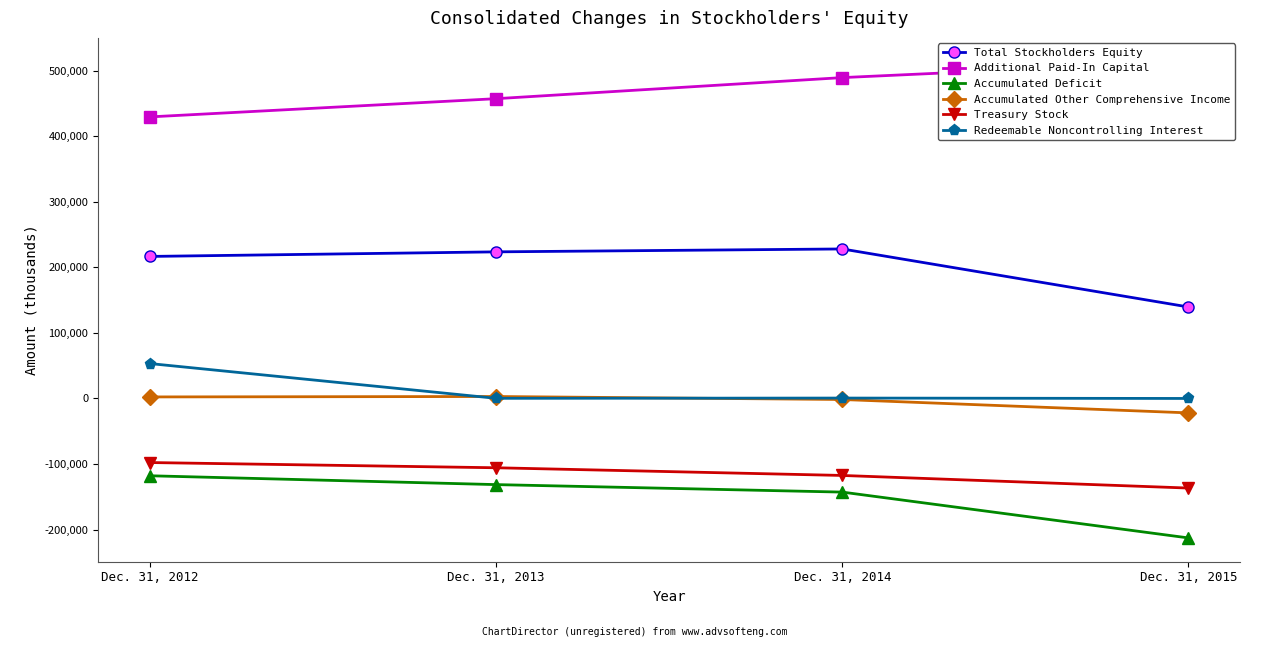

Which category has the lowest value in the Accumulated Other Comprehensive Income series?

Dec. 31, 2015